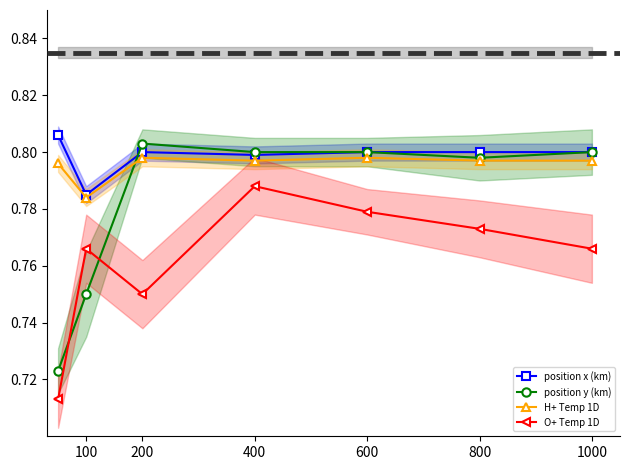

At which category does position x (km) reach its first local valley?

100